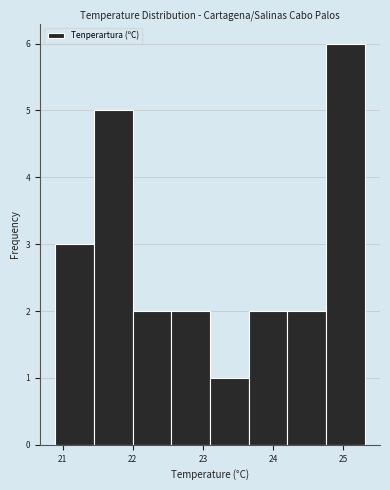

Reading left to right, transcribe this chart: for each bar, give the range it covers on the x-axis and its height. Neither the bar edges nor the heights are printed on the chart, so give them approximately, as read against the axes.

20.90 to 21.45: 3
21.45 to 22.00: 5
22.00 to 22.55: 2
22.55 to 23.10: 2
23.10 to 23.65: 1
23.65 to 24.20: 2
24.20 to 24.75: 2
24.75 to 25.30: 6